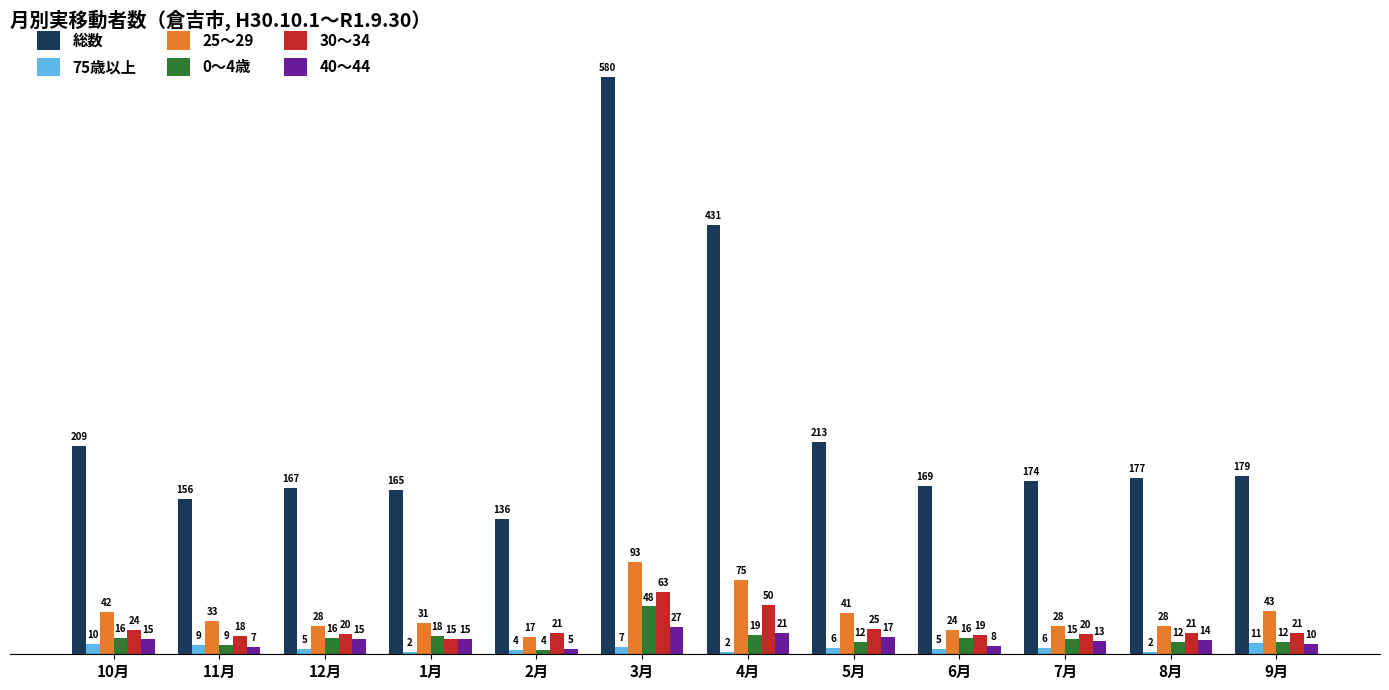

Reading right to left, extract all data points from this chart.

総数: 179	177	174	169	213	431	580	136	165	167	156	209
75歳以上: 11	2	6	5	6	2	7	4	2	5	9	10
25～29: 43	28	28	24	41	75	93	17	31	28	33	42
0～4歳: 12	12	15	16	12	19	48	4	18	16	9	16
30～34: 21	21	20	19	25	50	63	21	15	20	18	24
40～44: 10	14	13	8	17	21	27	5	15	15	7	15